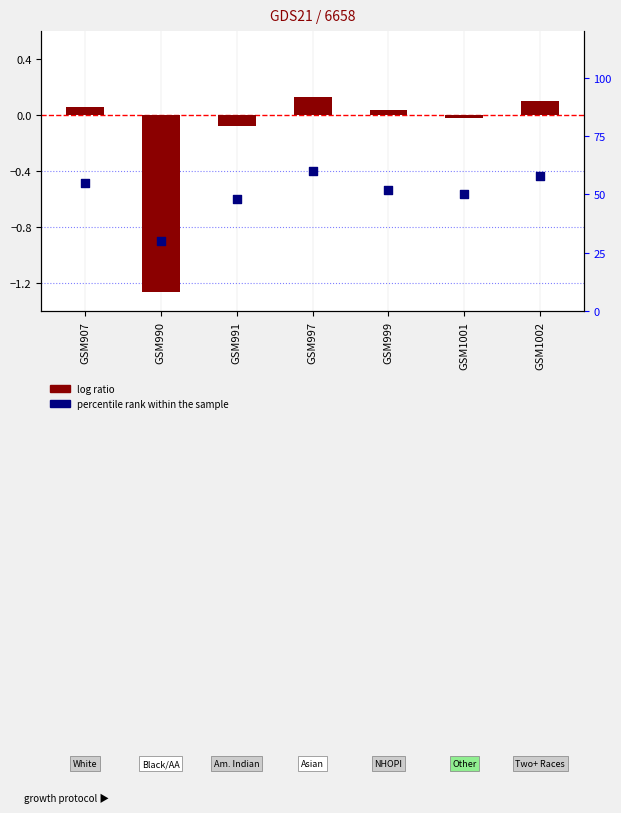

At how many categories does at least one series exceed 0?

7